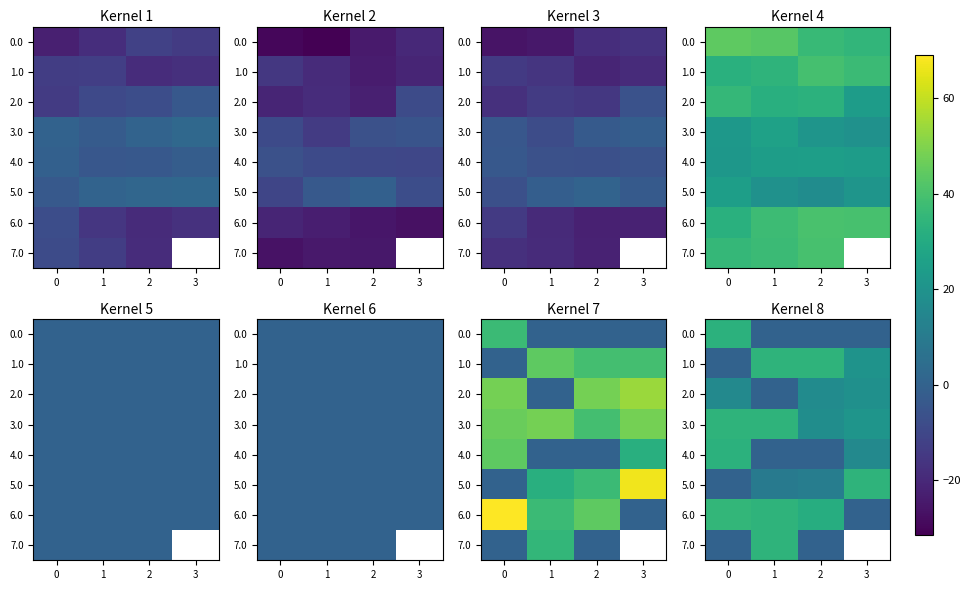

How many data points in 0.0 are above 0?

1